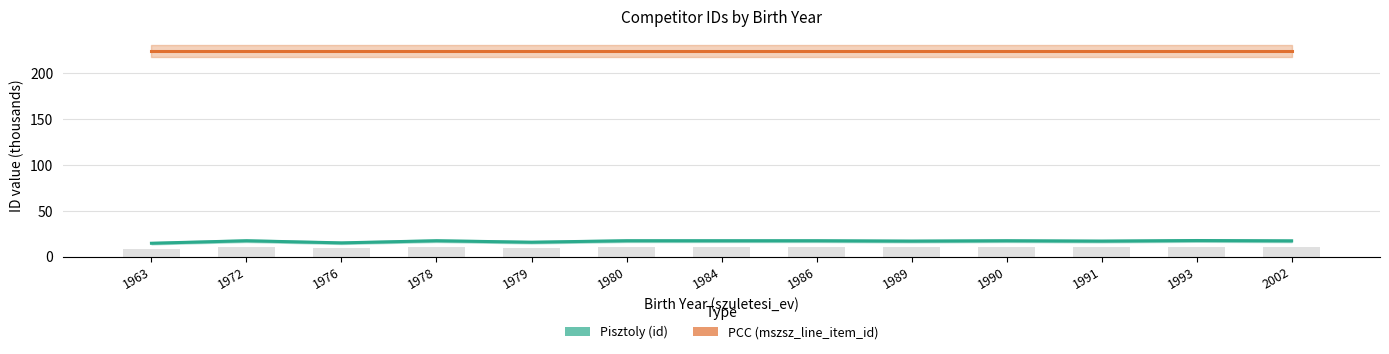

Which series changed the most between 1978 and 1990?

Pisztoly (id)